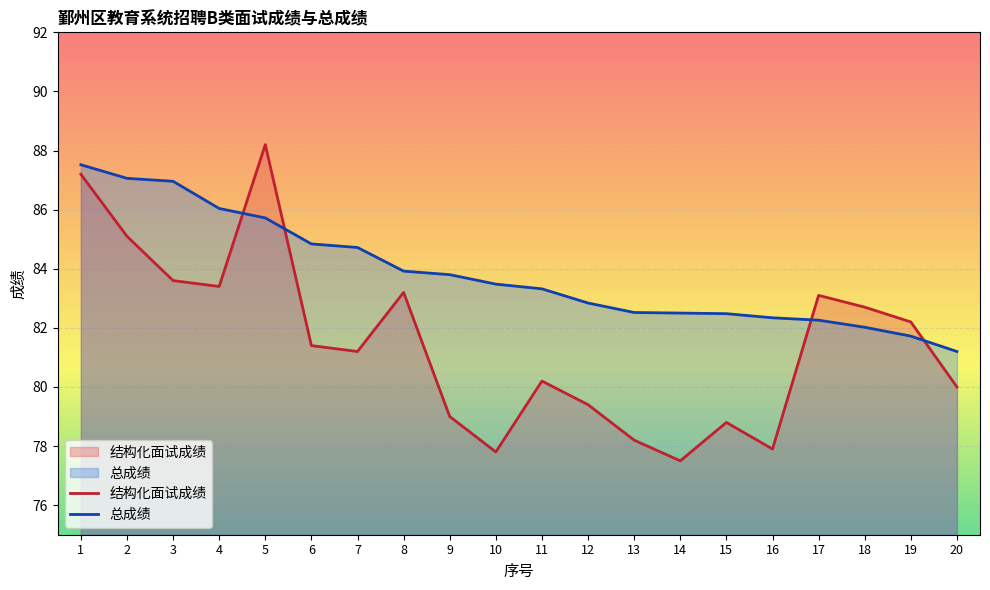

Reading left to right, transcribe all the data shown in this chart.

结构化面试成绩: 1=87.2	2=85.1	3=83.6	4=83.4	5=88.2	6=81.4	7=81.2	8=83.2	9=79.0	10=77.8	11=80.2	12=79.4	13=78.2	14=77.5	15=78.8	16=77.9	17=83.1	18=82.7	19=82.2	20=80.0
总成绩: 1=87.5	2=87.1	3=87.0	4=86.0	5=85.7	6=84.8	7=84.7	8=83.9	9=83.8	10=83.5	11=83.3	12=82.8	13=82.5	14=82.5	15=82.5	16=82.3	17=82.3	18=82.0	19=81.7	20=81.2